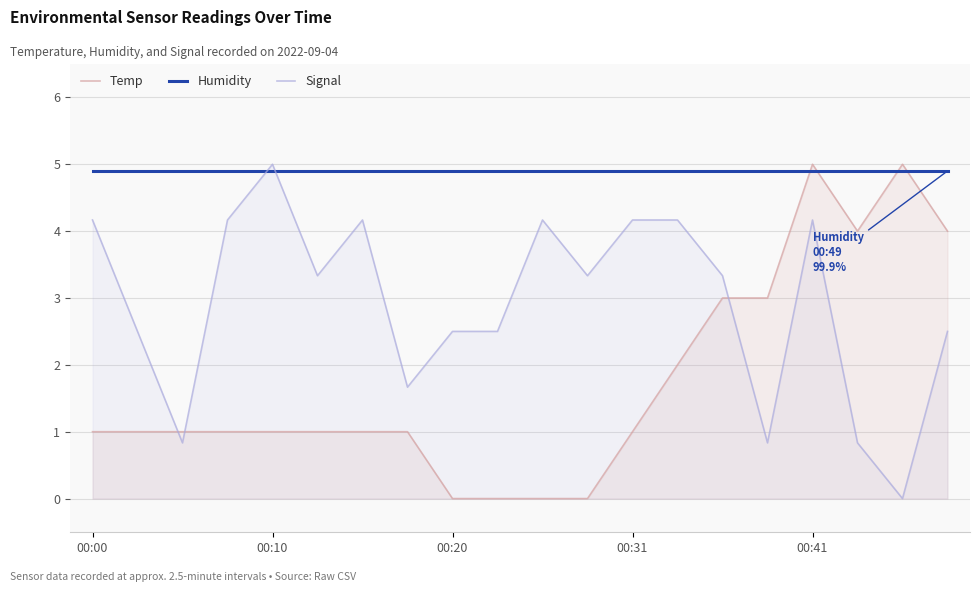

Reading left to right, transcribe all the data shown in this chart.

Temp: 1.0	1.0	1.0	1.0	1.0	1.0	1.0	1.0	0.0	0.0	0.0	0.0	1.0	2.0	3.0	3.0	5.0	4.0	5.0	4.0
Humidity: 4.9	4.9	4.9	4.9	4.9	4.9	4.9	4.9	4.9	4.9	4.9	4.9	4.9	4.9	4.9	4.9	4.9	4.9	4.9	4.9
Signal: 4.2	2.5	0.8	4.2	5.0	3.3	4.2	1.7	2.5	2.5	4.2	3.3	4.2	4.2	3.3	0.8	4.2	0.8	0.0	2.5